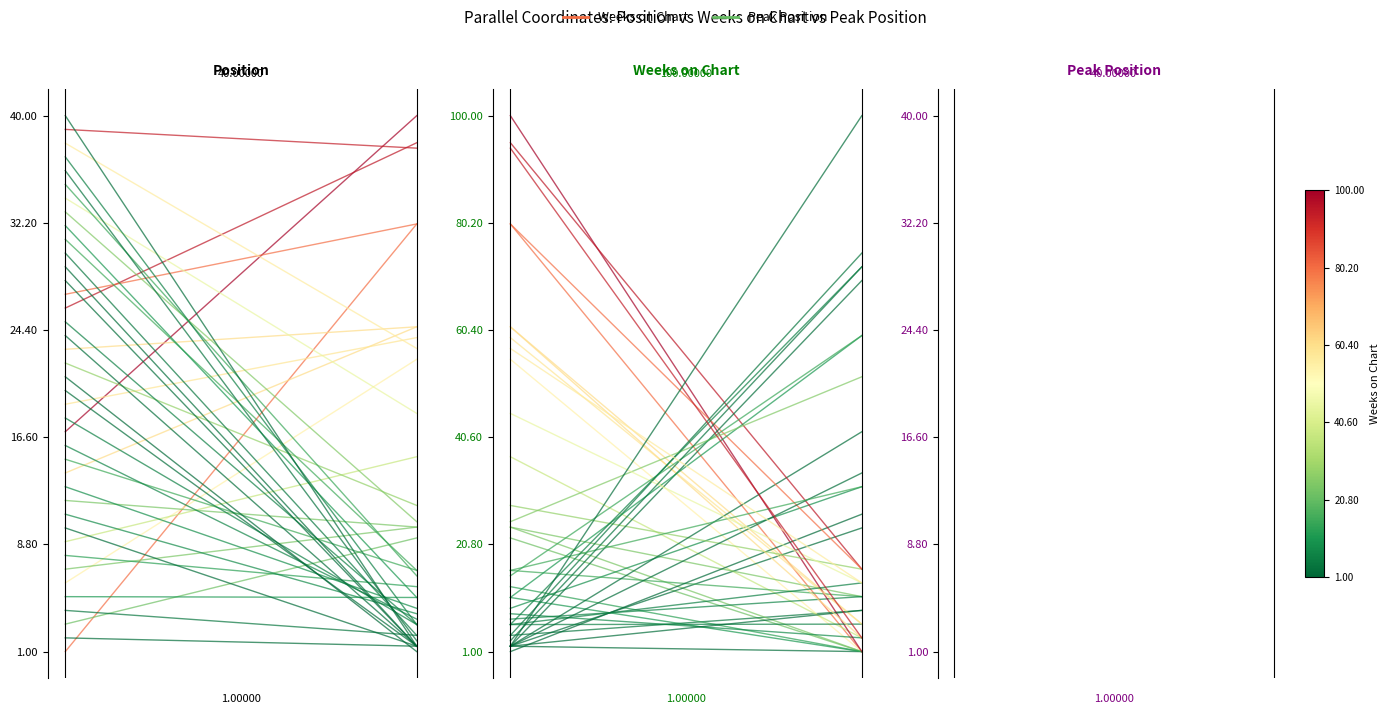

The Weeks on Chart series shows 0.8 at 1. True or false?

True